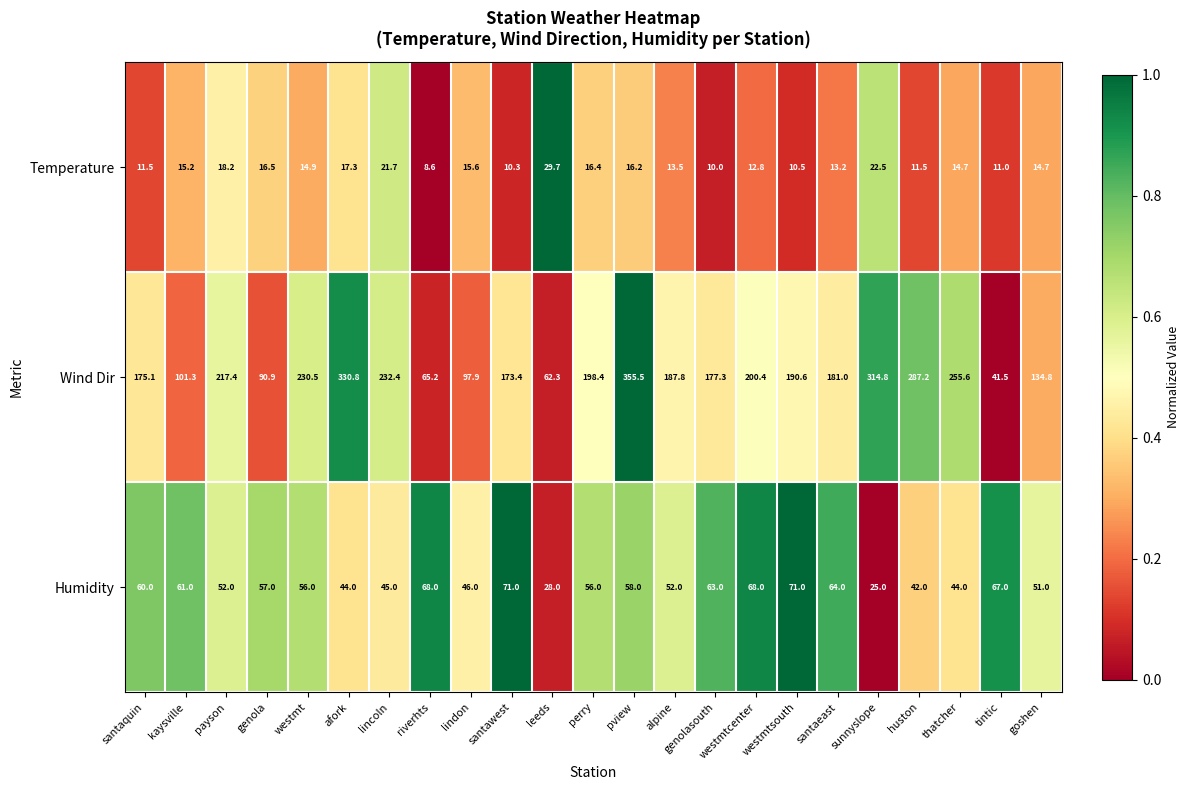

Rank the series by their maximum value, from highest to lowest.

Wind Dir, Humidity, Temperature